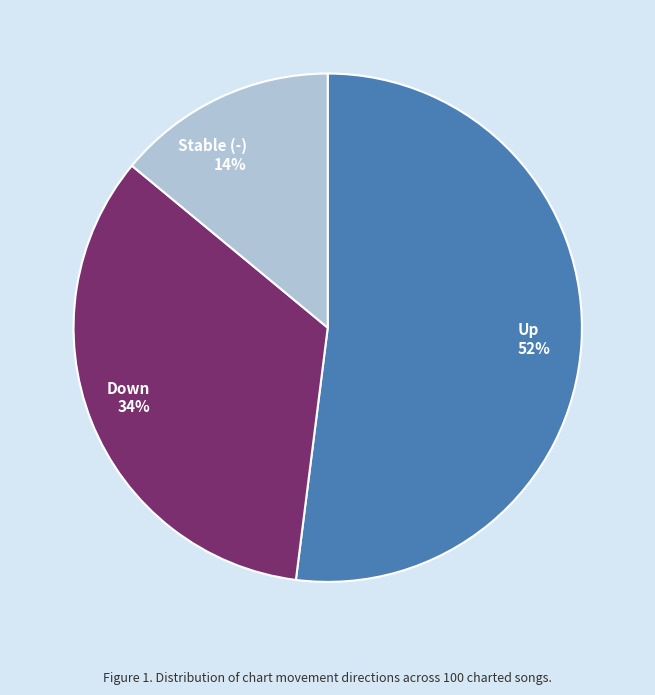

To the nearest percent, what portion does Down represent?

34%